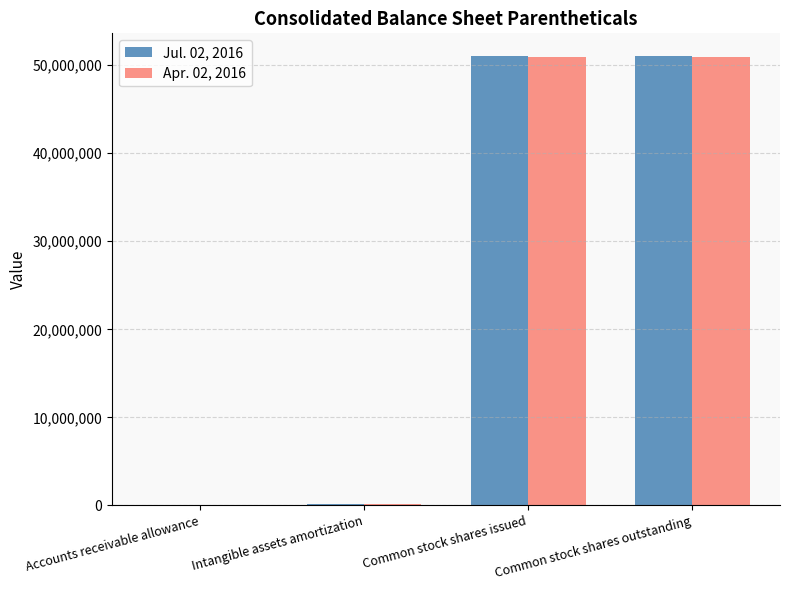

What is the total value across all series at Common stock shares issued?

101991455